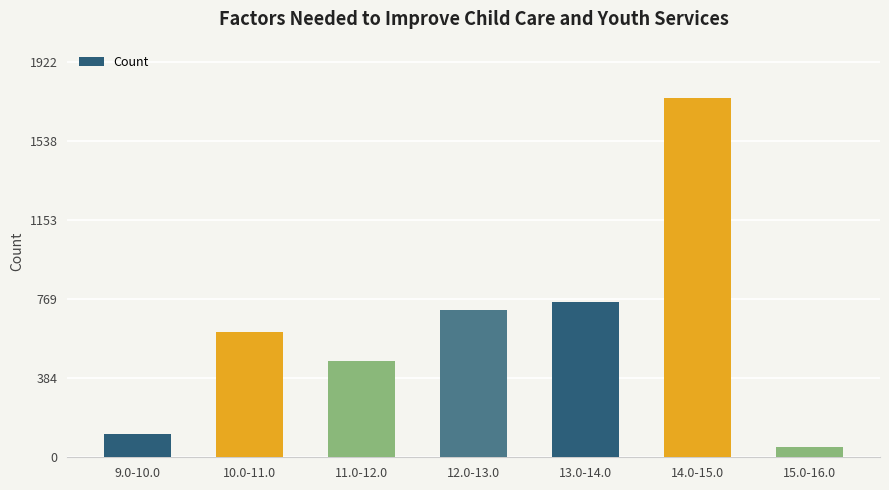

What is the change in value from 10.0-11.0 to 13.0-14.0?

+144